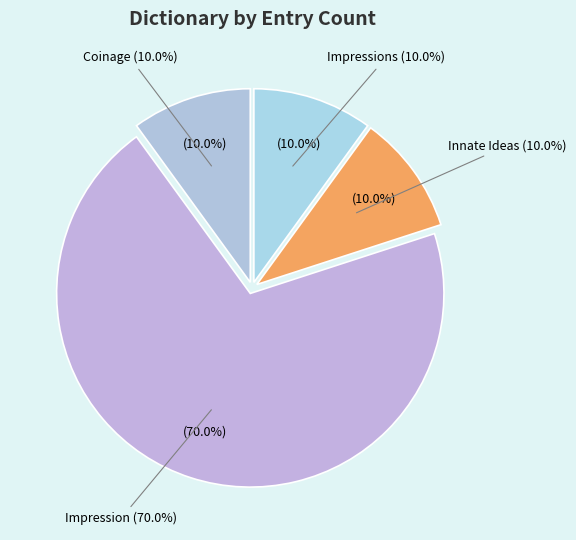

How many slices are in this pie chart?

4